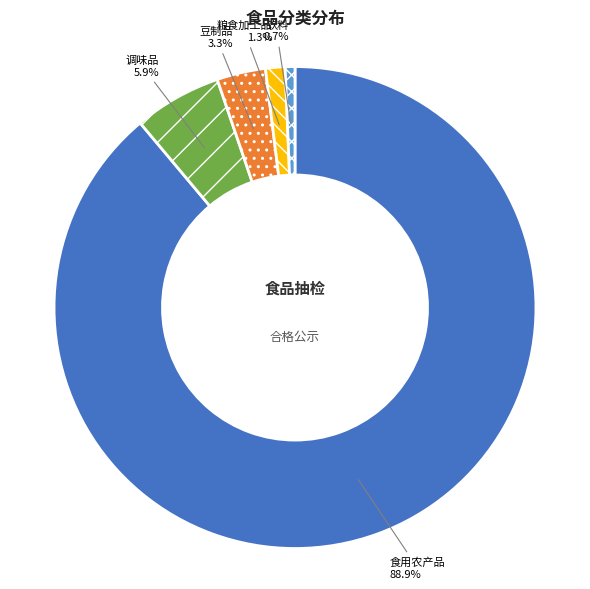

What percentage is NOT represented by 调味品?

94.1%